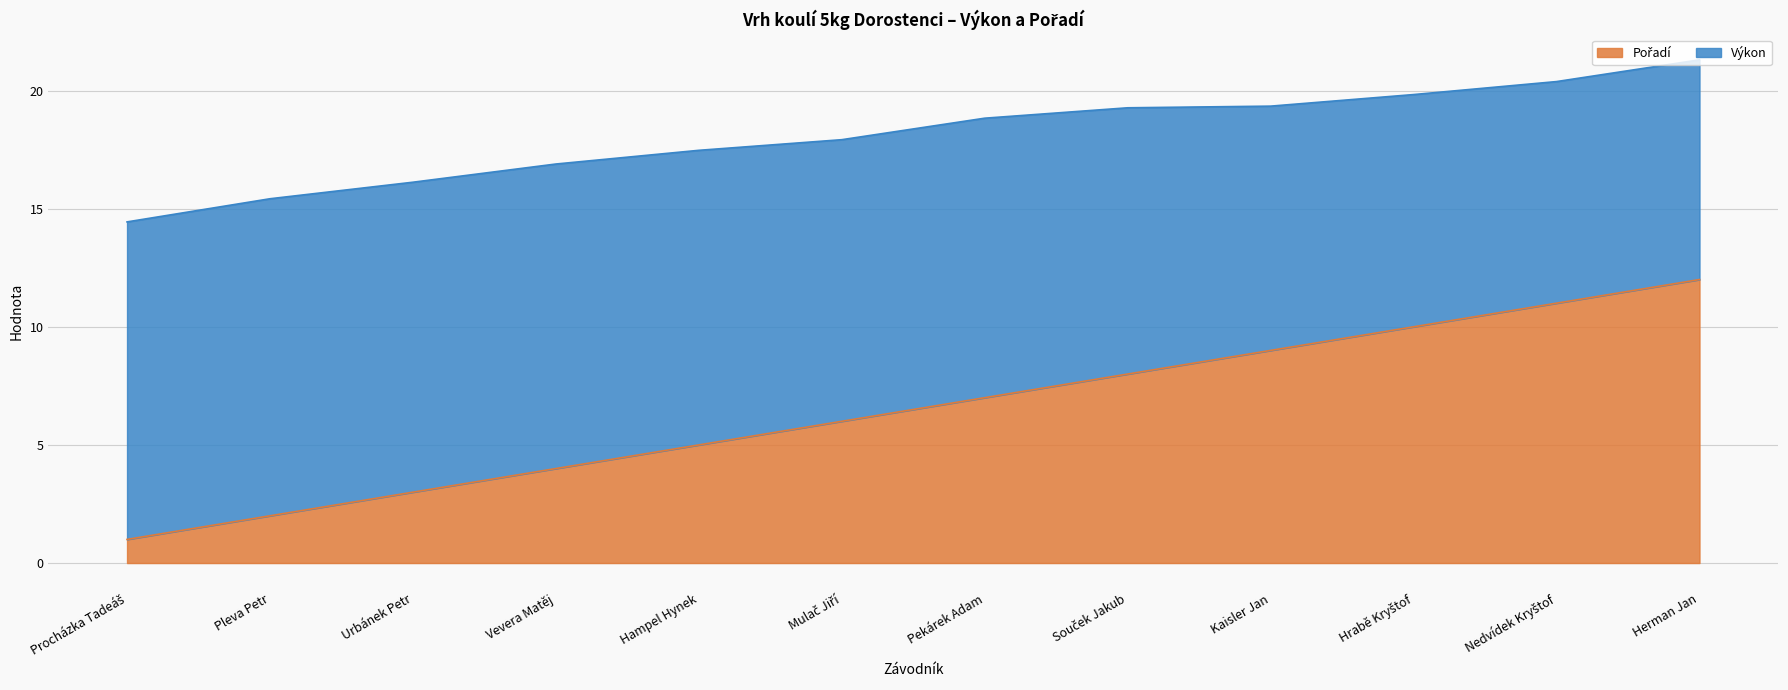

True or false: Pořadí and Výkon intersect in this chart.

False